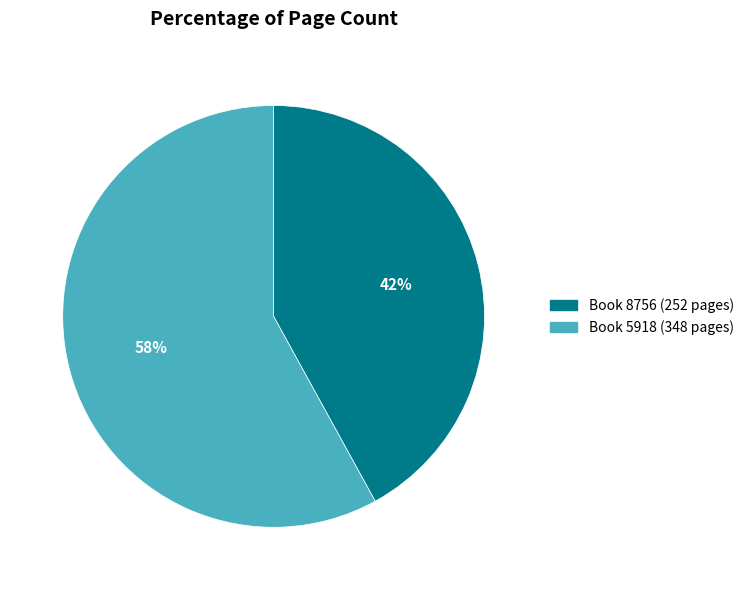

Does any single category account for the majority?

Yes